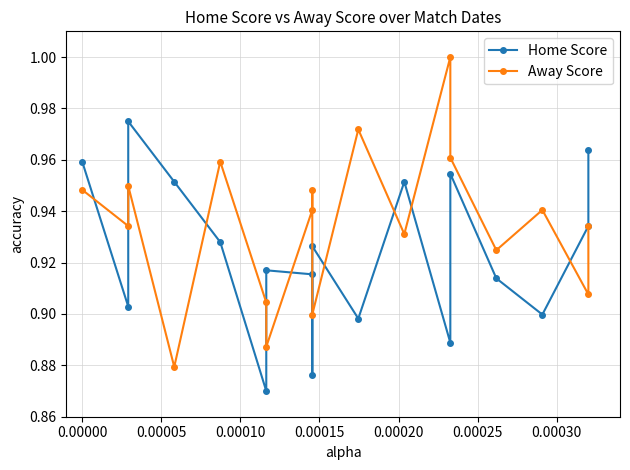

What is the minimum value for Away Score?

0.9